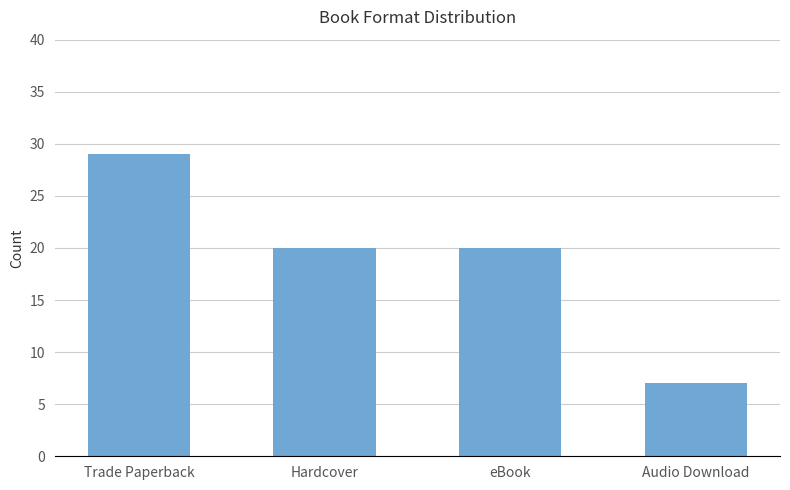

What is the label of the 1st bar from the right?

Audio Download